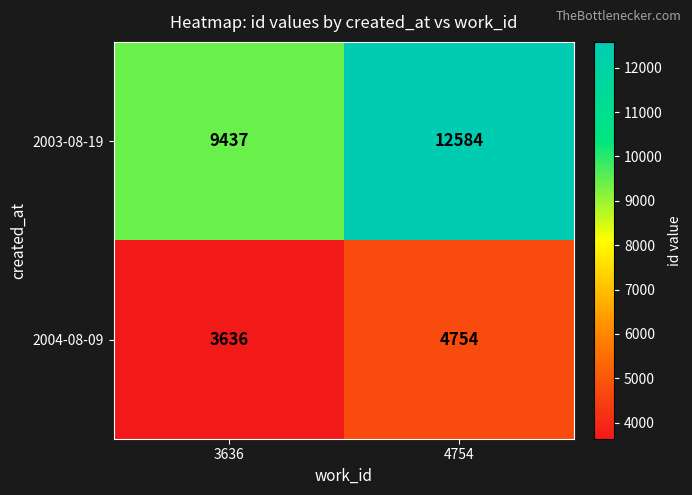

At 4754, list the series in order from largest to smallest.

2003-08-19, 2004-08-09